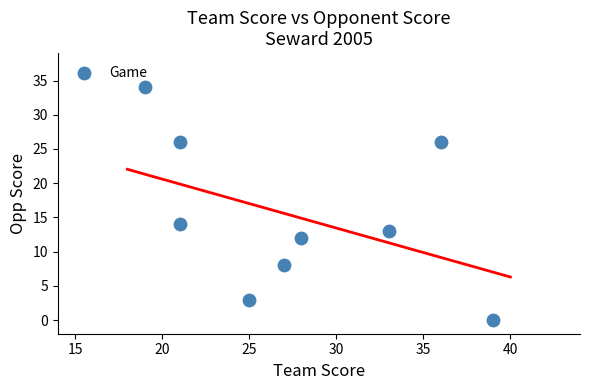

What is the range of Y values (max minus min)?

34